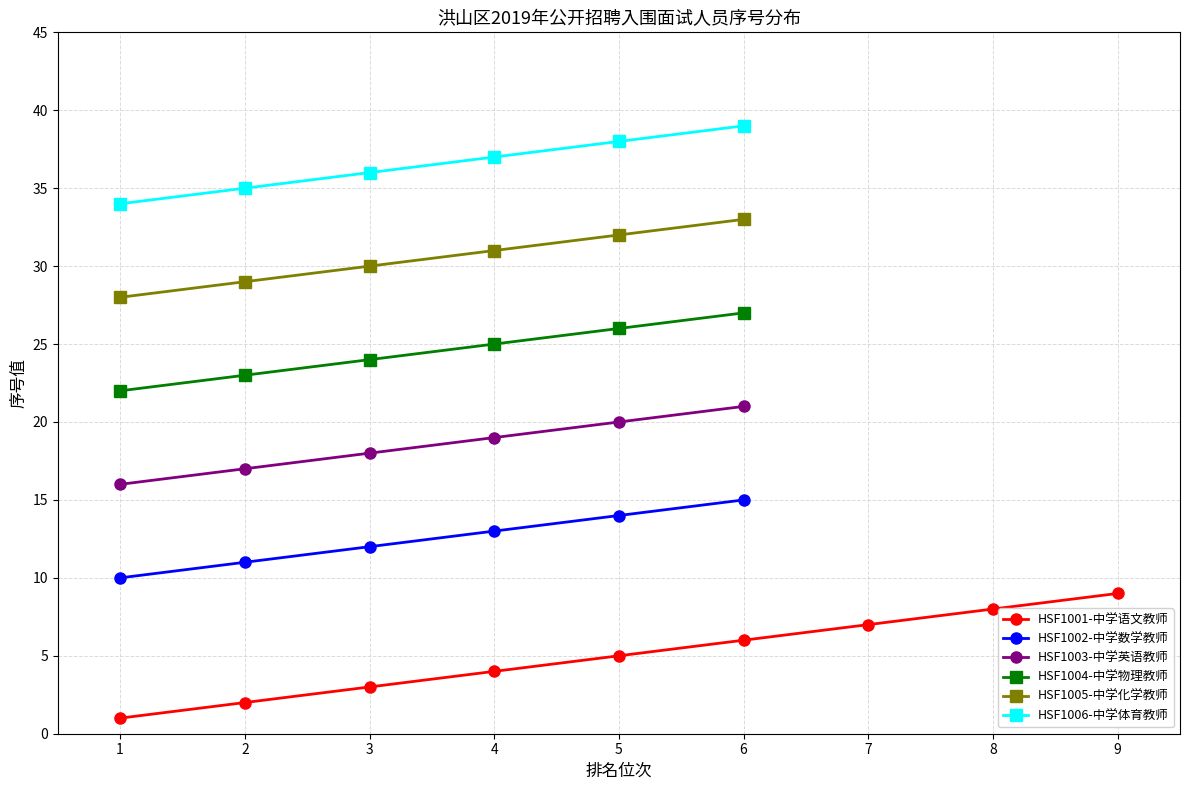

True or false: HSF1003-中学英语教师 has a value of 12 at 3.

False